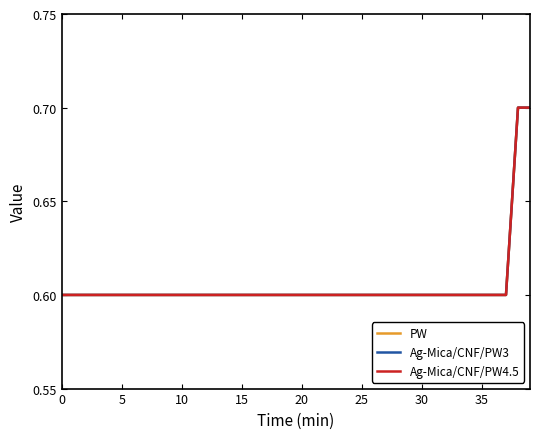

Reading left to right, list all the values displayed in this chart.

PW: 0.6	0.6	0.6	0.6	0.6	0.6	0.6	0.6	0.6	0.6	0.6	0.6	0.6	0.6	0.6	0.6	0.6	0.6	0.6	0.6	0.6	0.6	0.6	0.6	0.6	0.6	0.6	0.6	0.6	0.6	0.6	0.6	0.6	0.6	0.6	0.6	0.6	0.6	0.7	0.7
Ag-Mica/CNF/PW3: 0.6	0.6	0.6	0.6	0.6	0.6	0.6	0.6	0.6	0.6	0.6	0.6	0.6	0.6	0.6	0.6	0.6	0.6	0.6	0.6	0.6	0.6	0.6	0.6	0.6	0.6	0.6	0.6	0.6	0.6	0.6	0.6	0.6	0.6	0.6	0.6	0.6	0.6	0.7	0.7
Ag-Mica/CNF/PW4.5: 0.6	0.6	0.6	0.6	0.6	0.6	0.6	0.6	0.6	0.6	0.6	0.6	0.6	0.6	0.6	0.6	0.6	0.6	0.6	0.6	0.6	0.6	0.6	0.6	0.6	0.6	0.6	0.6	0.6	0.6	0.6	0.6	0.6	0.6	0.6	0.6	0.6	0.6	0.7	0.7